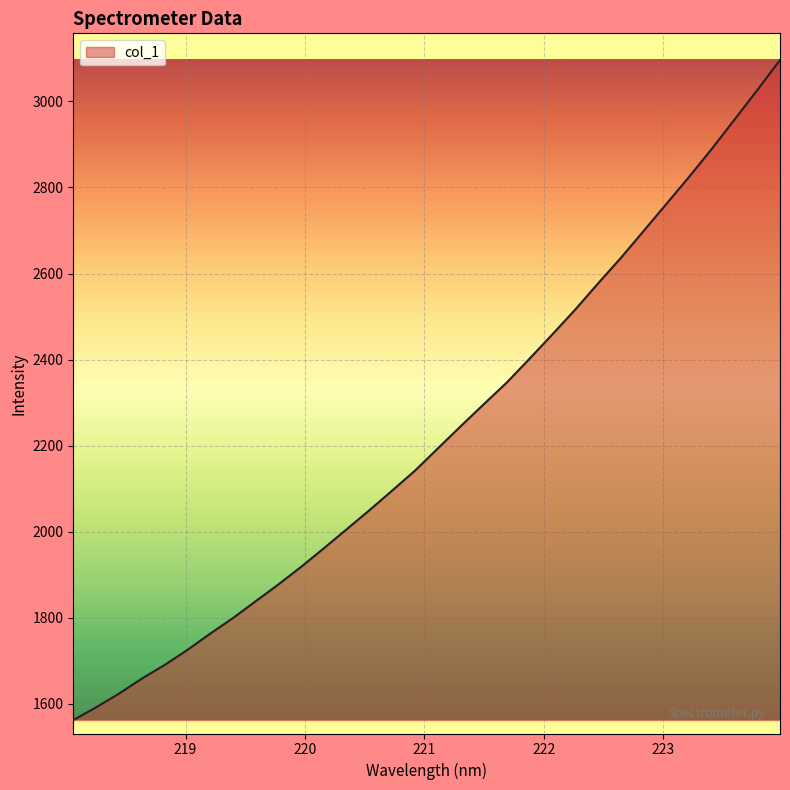

What is the maximum value shown in the chart?

3096.4